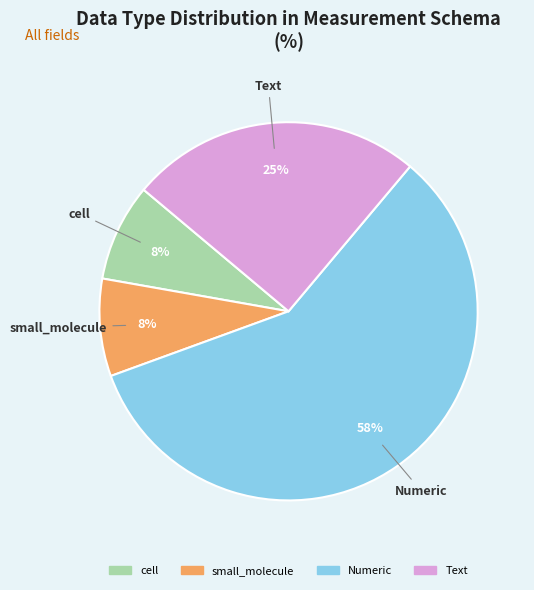

Is Numeric the majority of the pie?

Yes